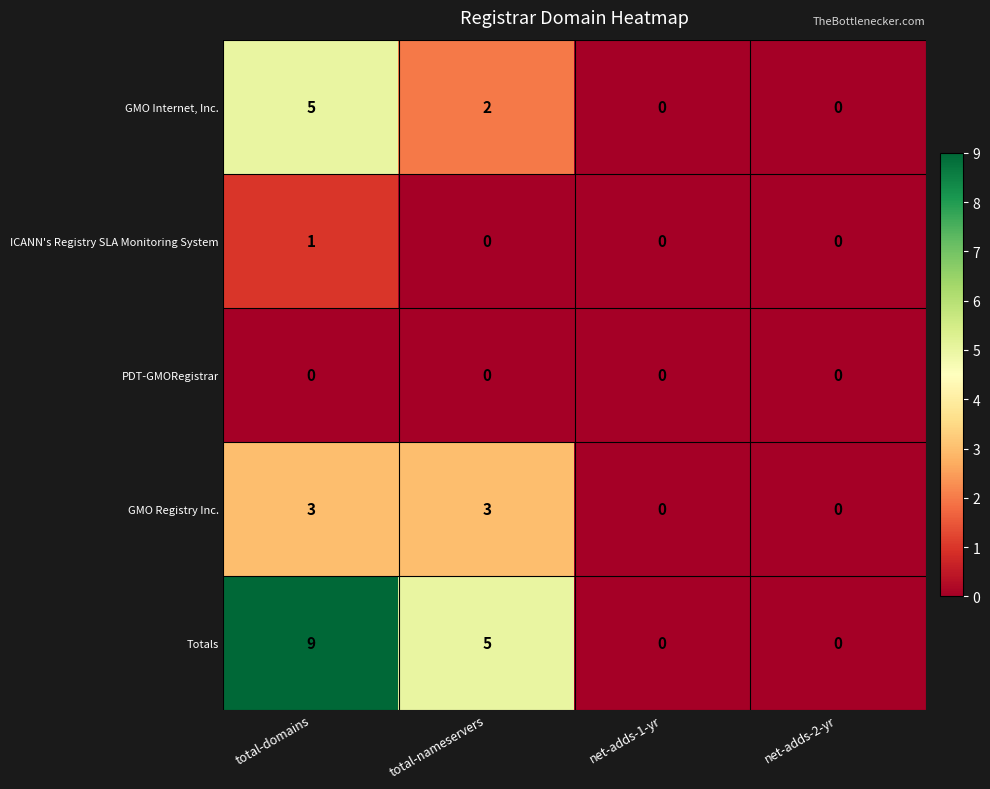

What is the difference between the second highest and second lowest values in the Totals series?

5